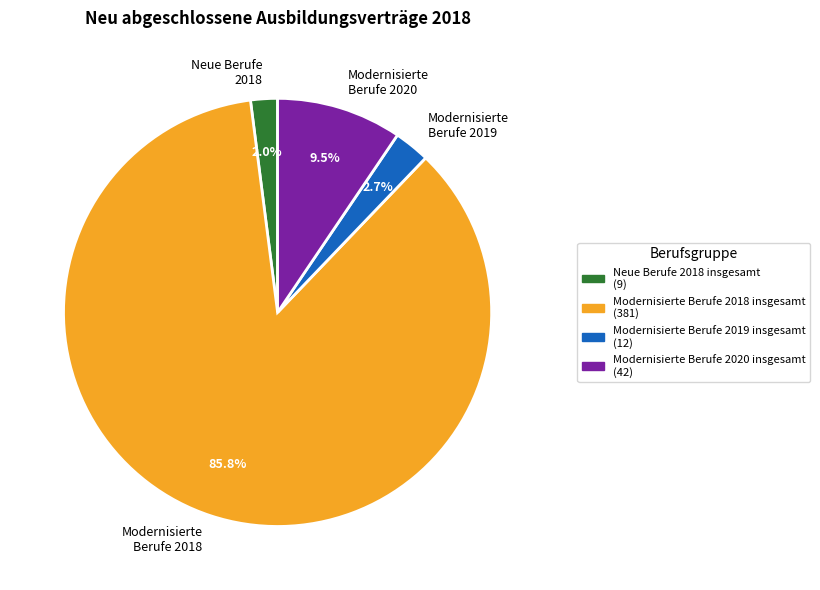

Between Modernisierte Berufe 2018 insgesamt and Modernisierte Berufe 2019 insgesamt, which is larger?

Modernisierte Berufe 2018 insgesamt